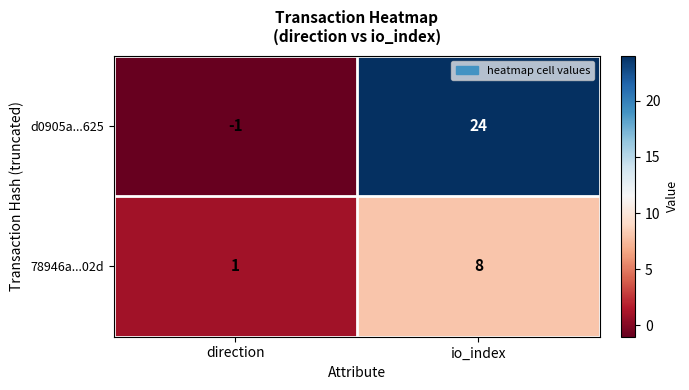

Which series has the largest range (max minus min)?

d0905a...625